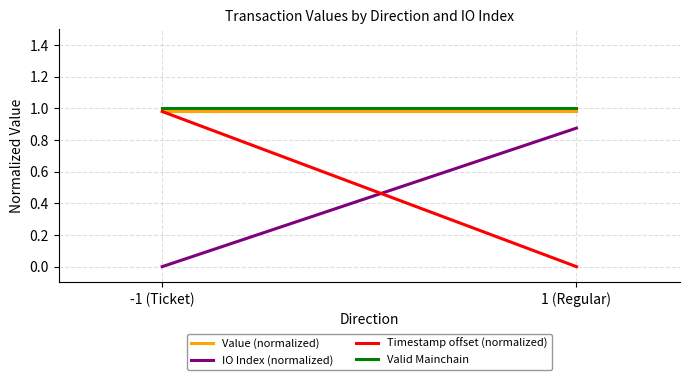

Where is Value (normalized) nearest to the value 0?

-1 (Ticket)